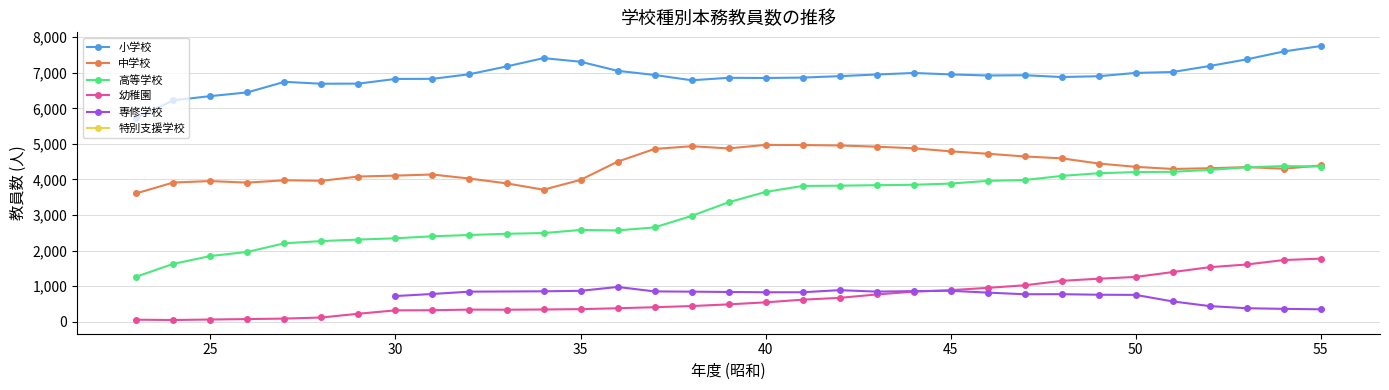

What is the highest value of the 小学校 series?

7752